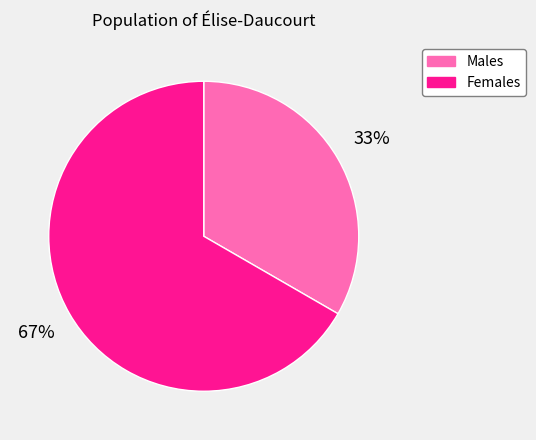

To the nearest percent, what percentage of the pie is Males?

33%